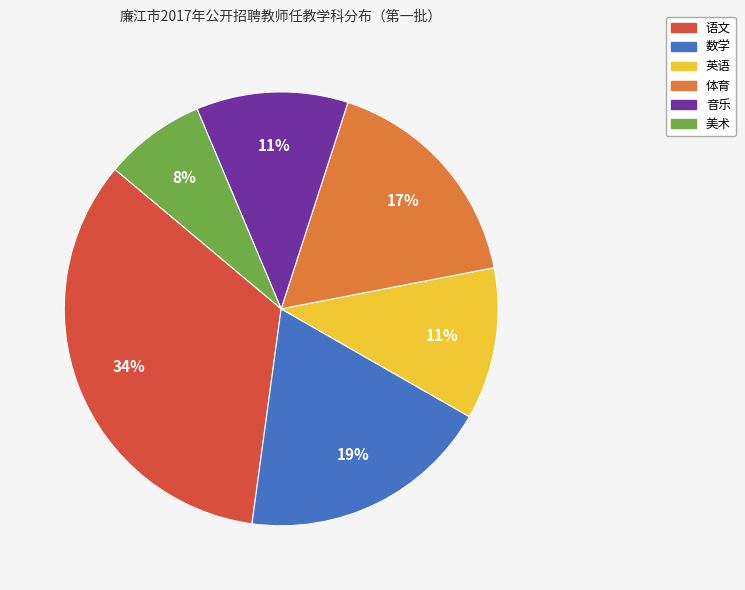

To the nearest percent, what is the difference between the 语文 and 音乐 slice percentages?

23%